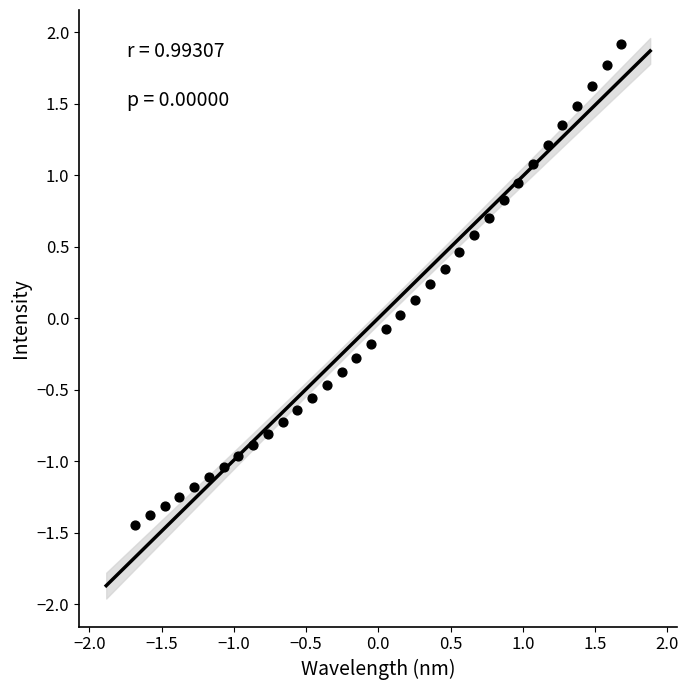

What is the range of X values (max minus min)?

3.4